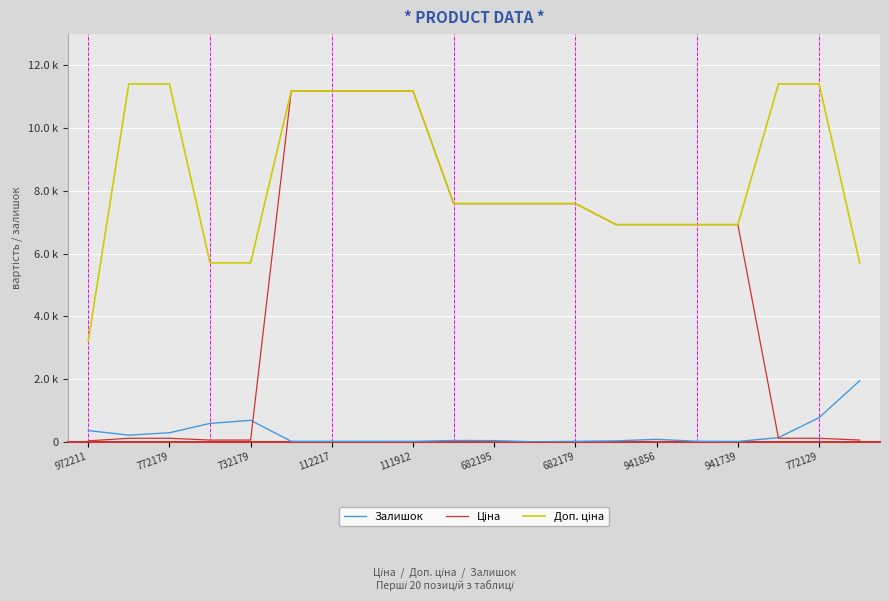

Is this an area chart (filled region under the line)?

No